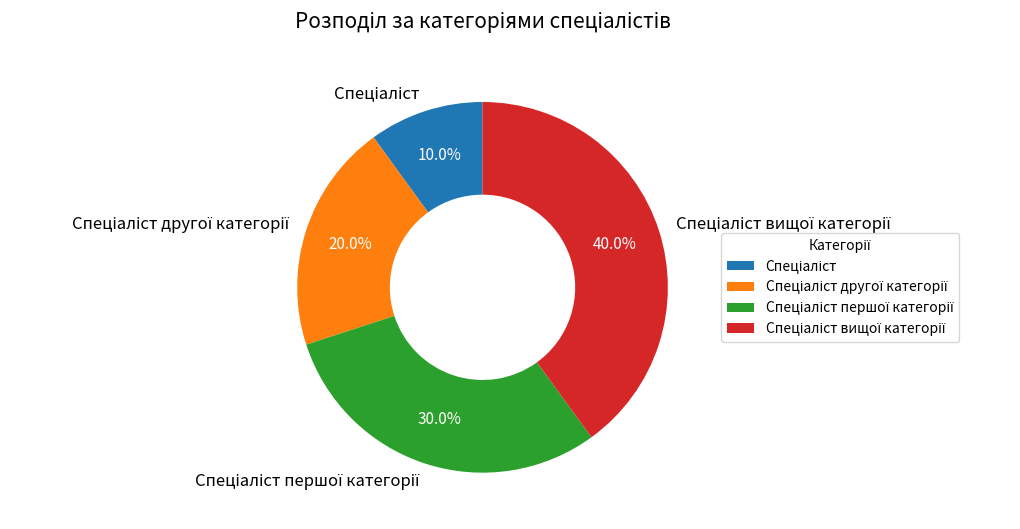

Is there any slice that represents more than half of the pie?

No